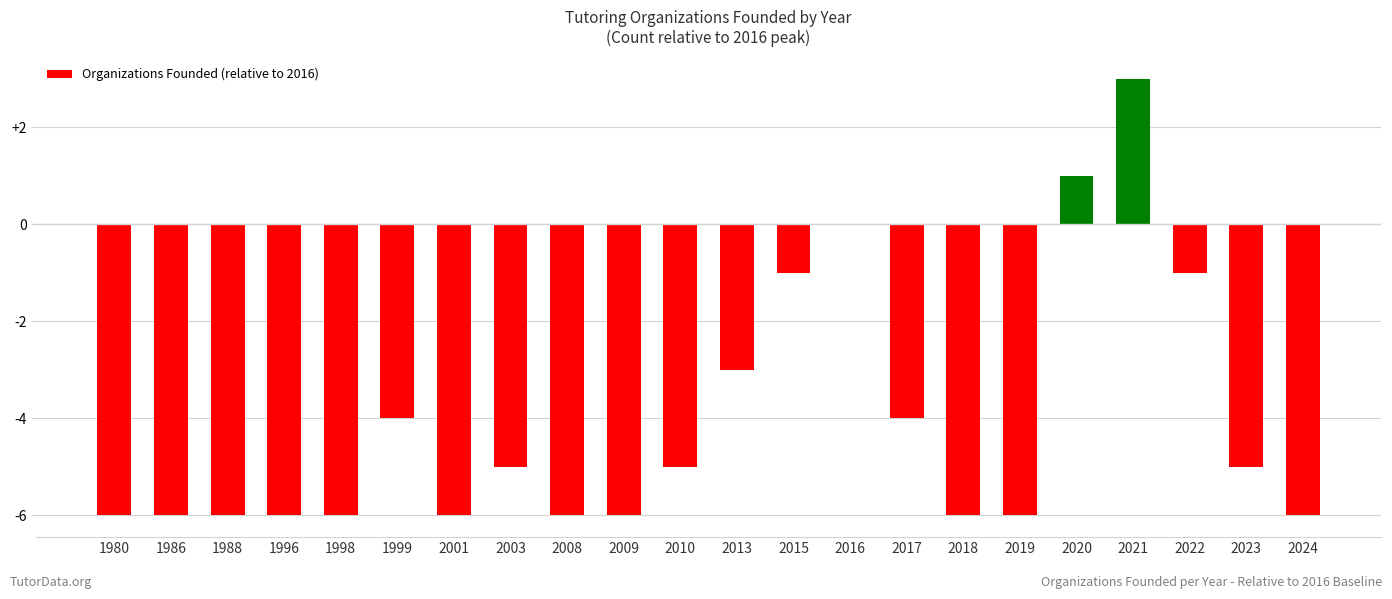

How many distinct data groups are displayed?

1